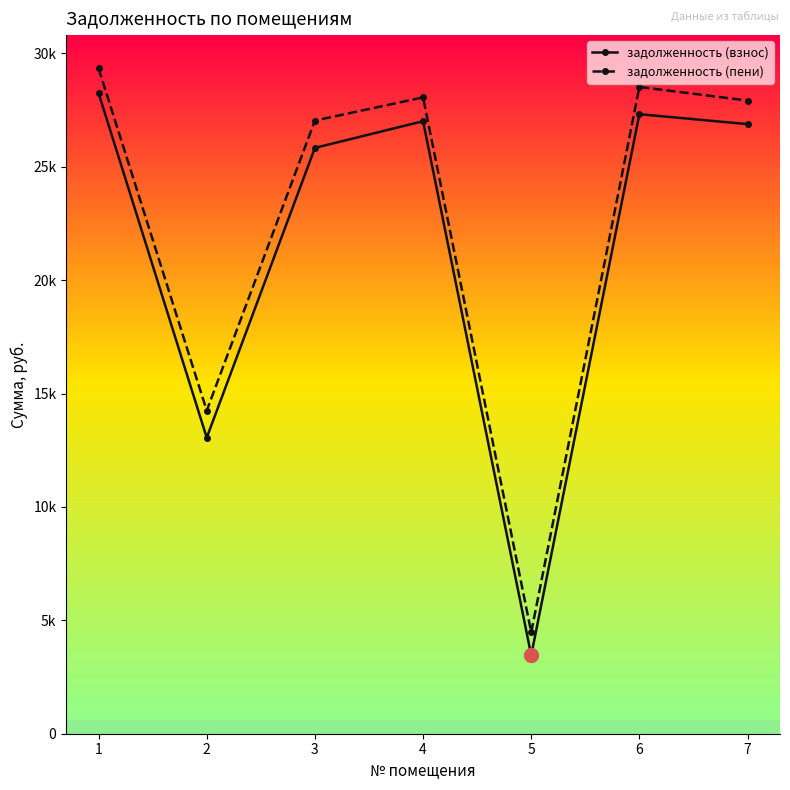

In задолженность (взнос), how many points are lower than both neighbors (excluding endpoints)?

2